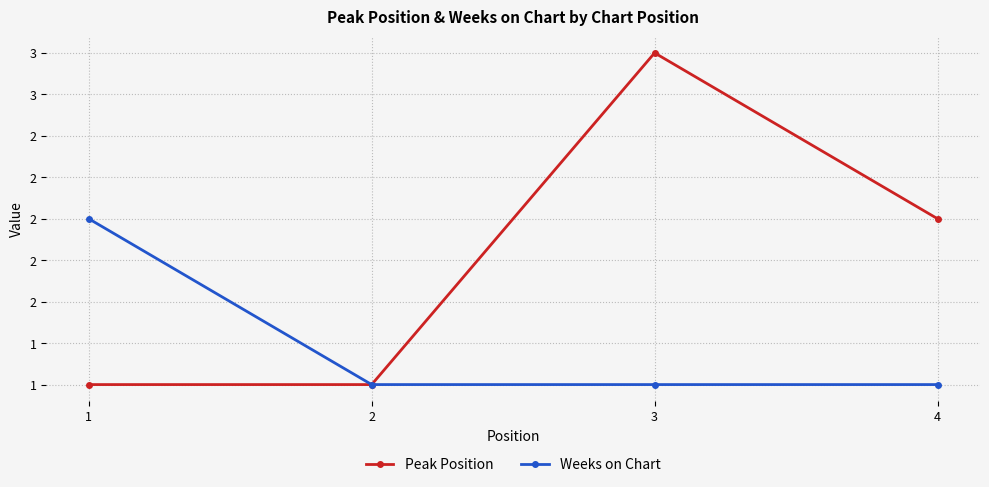

List the series in order of their peak value, highest first.

Peak Position, Weeks on Chart